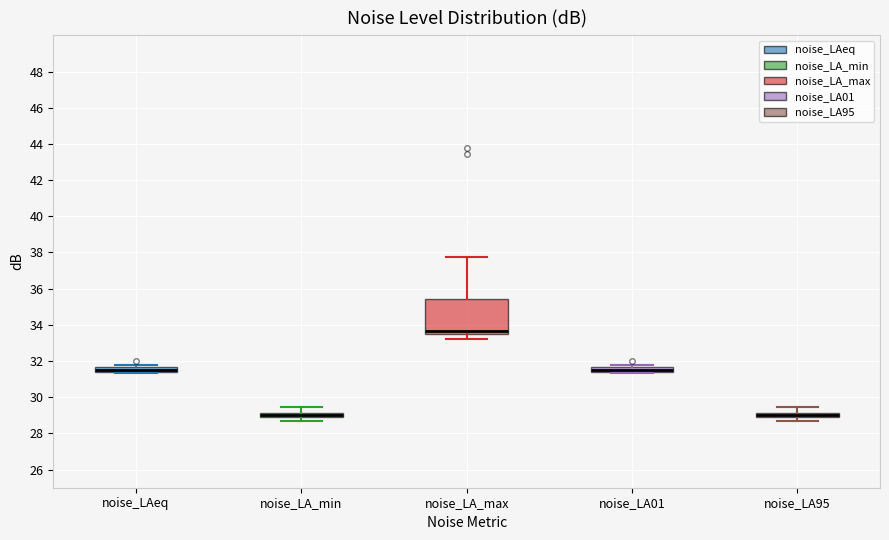

Which box is the tallest, from its lower edge to its upper edge?

noise_LA_max